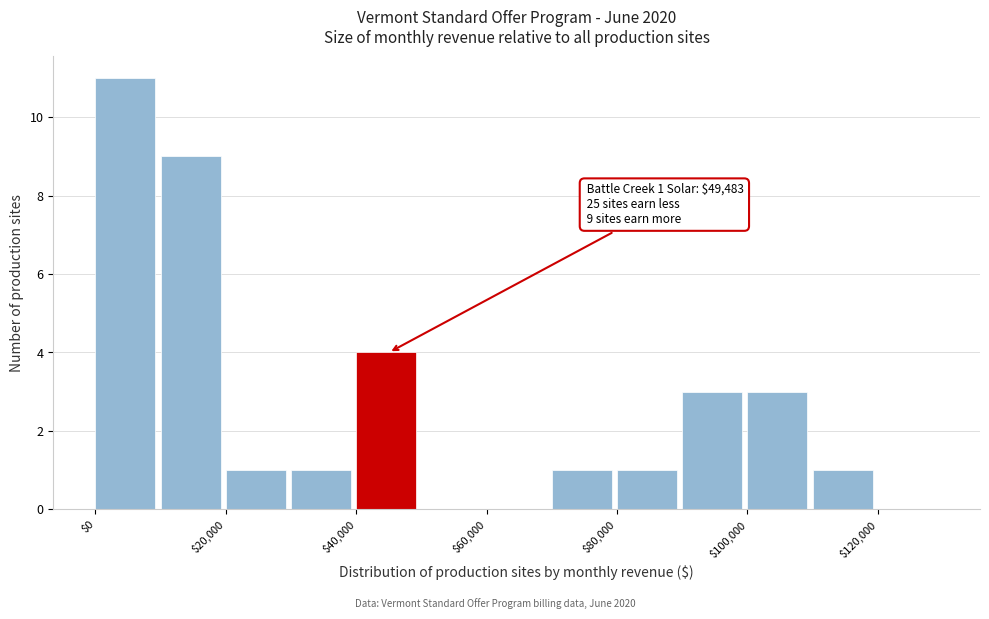

Over which range of the x-axis is the bar tallest?

0 to 10000